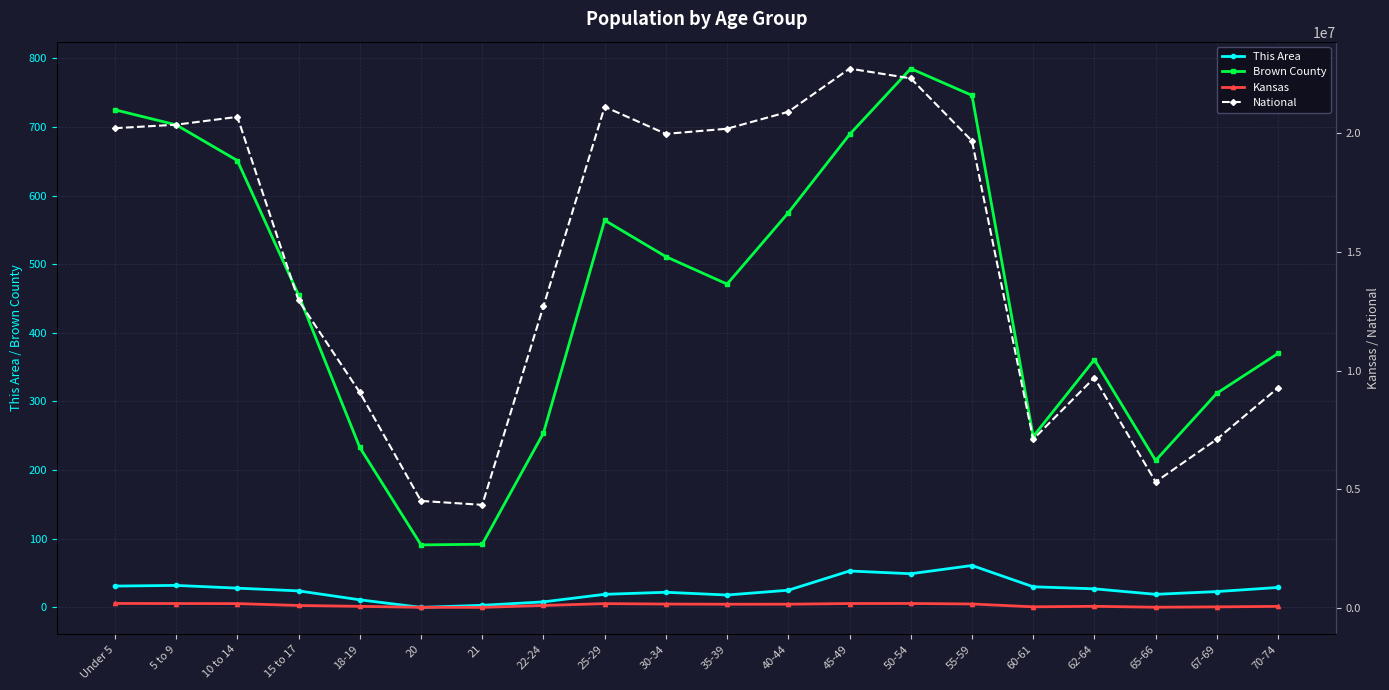

Which series changed the most between 22-24 and 65-66?

National